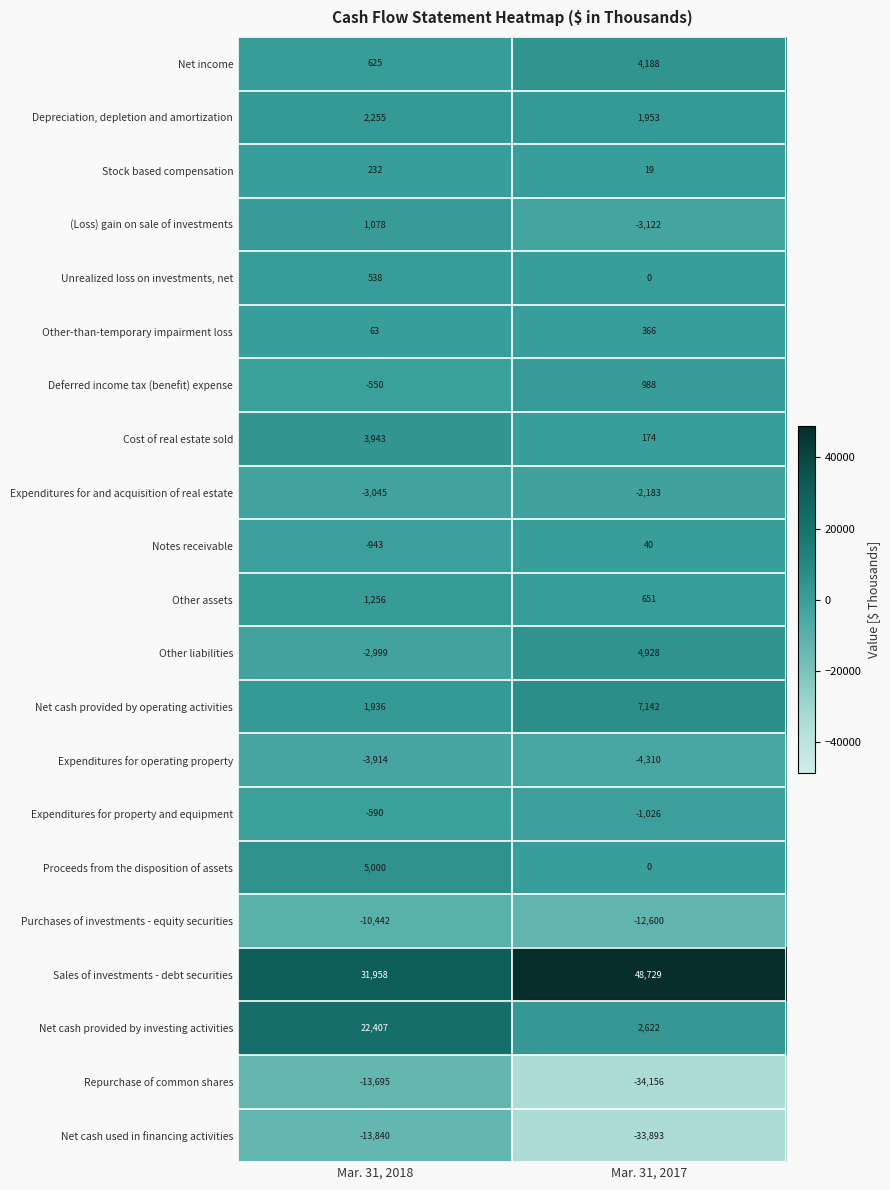

At which category does the chart reach its minimum across all series?

Mar. 31, 2017